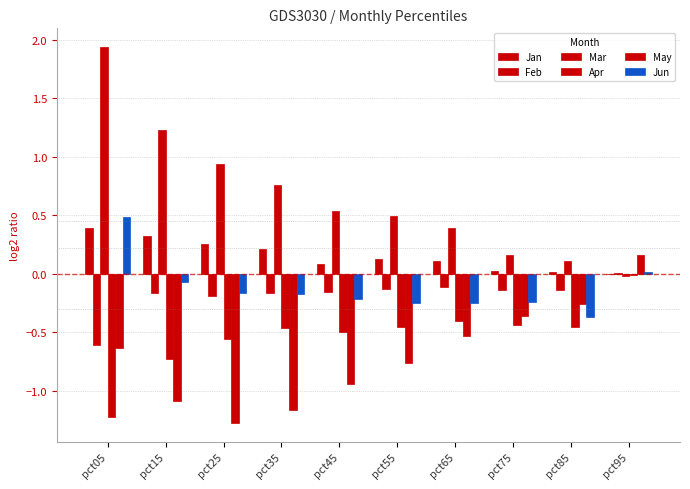

What is the approximate value of May at pct35?

-1.2